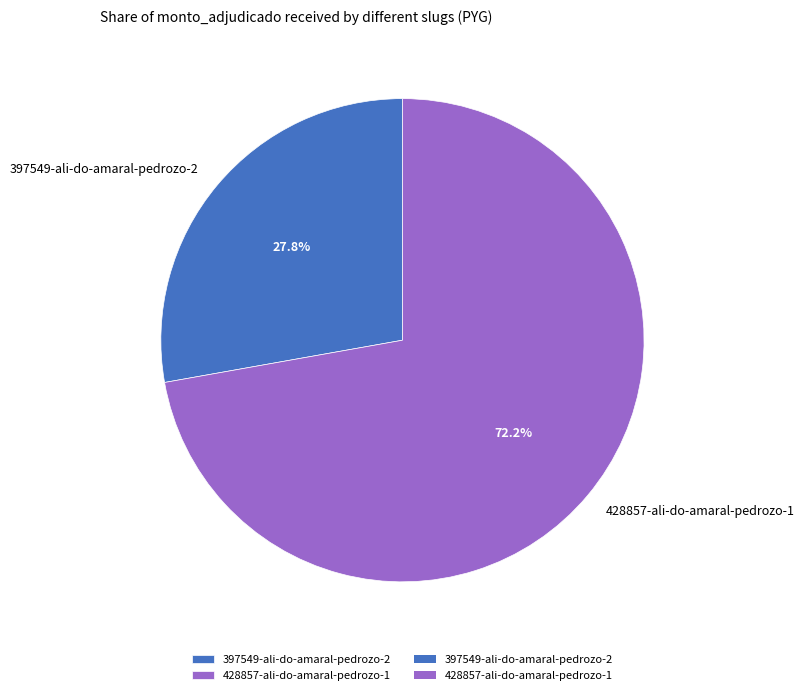

What is the largest slice in the pie chart?

428857-ali-do-amaral-pedrozo-1